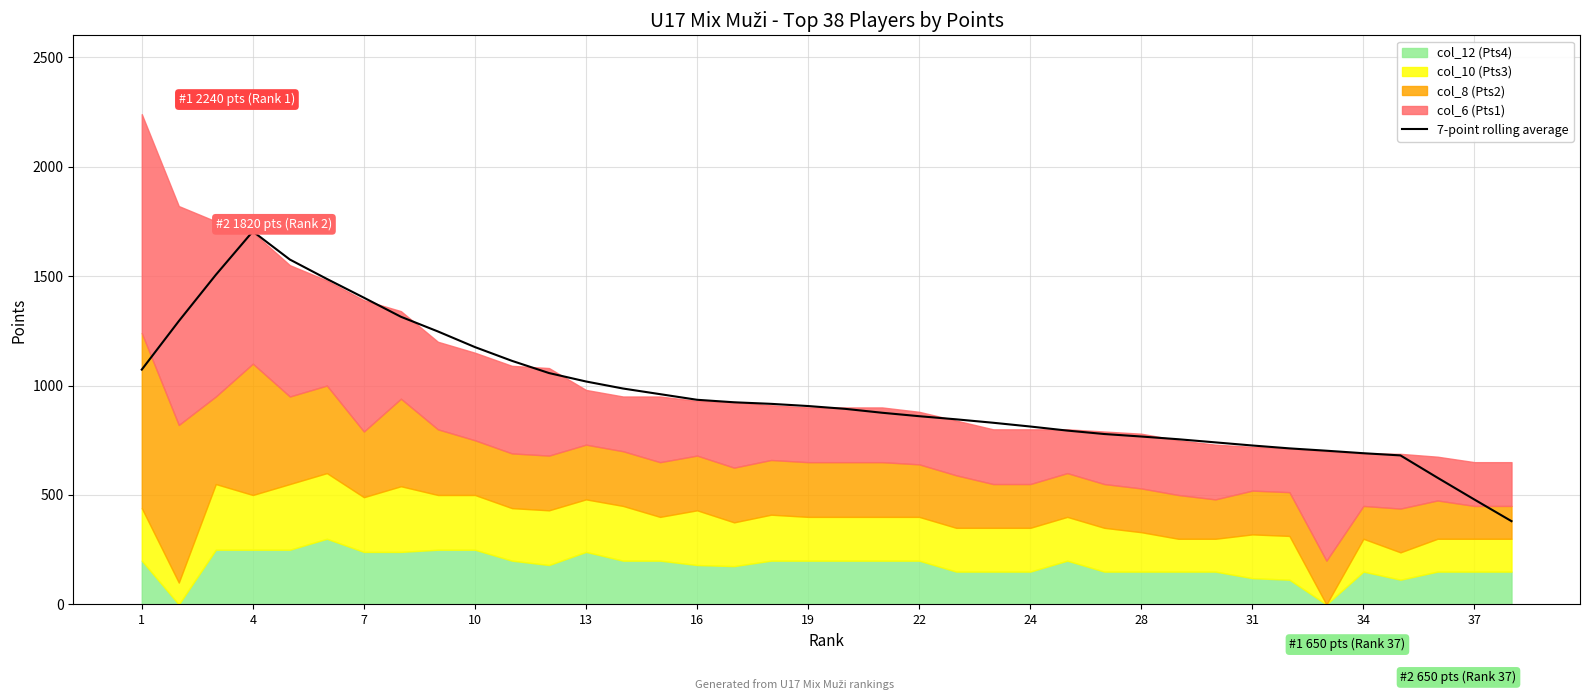

What is the smallest value displayed?

380.4